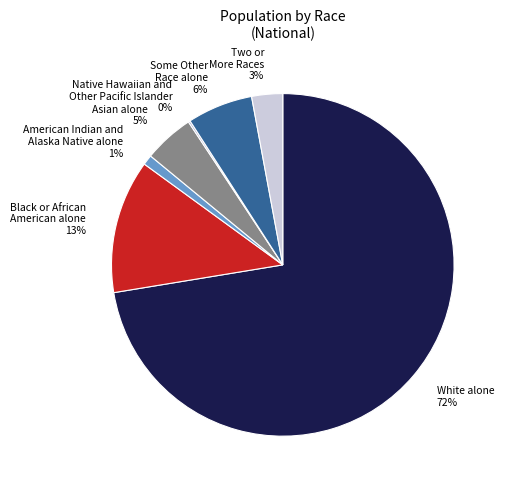

Which category has the biggest portion of the pie?

White alone